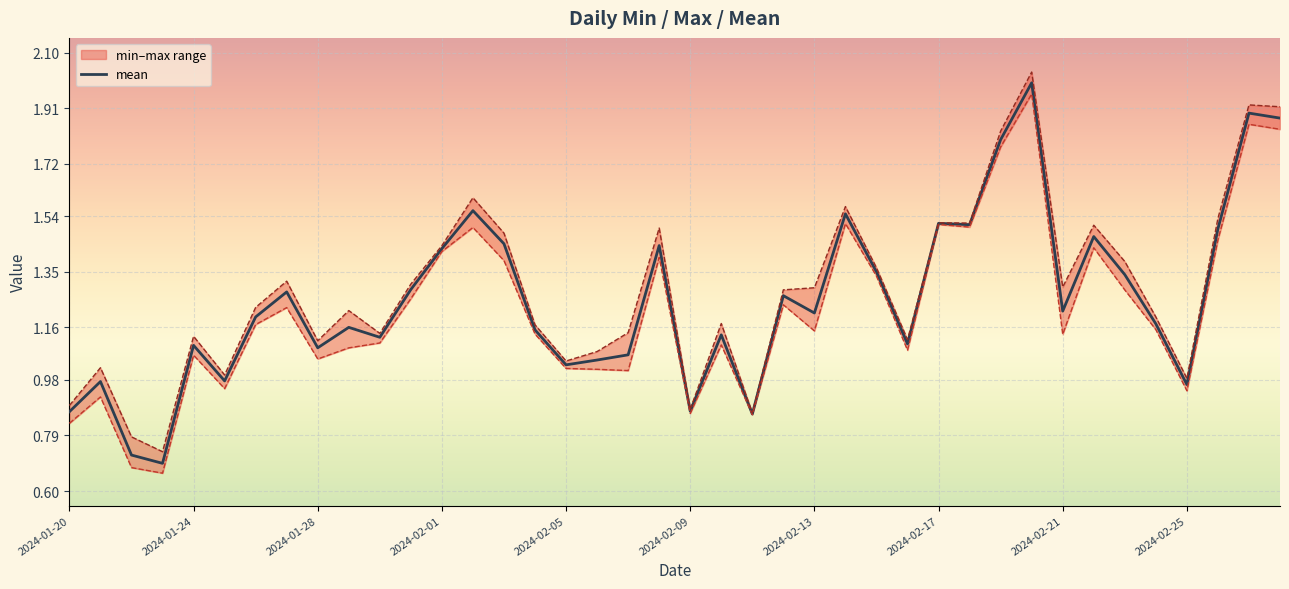

True or false: max boundary has a value of 0.7 at 2024-02-01.

False